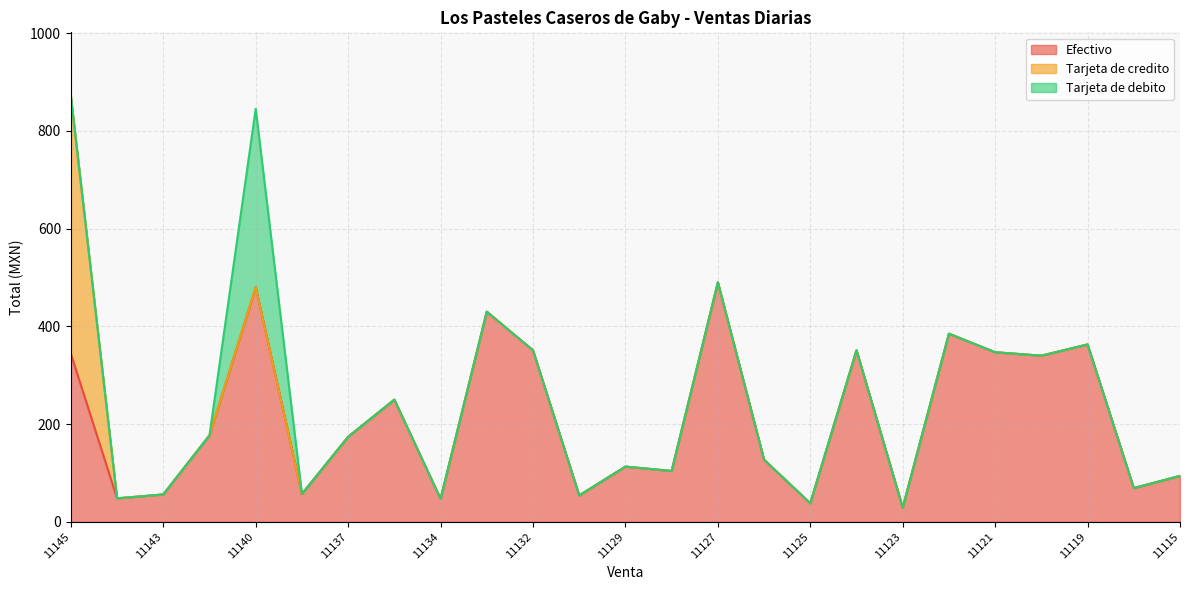

Reading right to left, transcribe all the data shown in this chart.

Efectivo: 11115=94	11118=69	11119=363	11120=340	11121=347	11122=385	11123=29	11124=351	11125=38	11126=127	11127=490	11128=104	11129=113	11130=54	11132=351	11133=430	11134=47	11135=250	11137=174	11139=57	11140=480	11141=177	11143=56	11144=48	11145=344
Tarjeta de credito: 11115=0	11118=0	11119=0	11120=0	11121=0	11122=0	11123=0	11124=0	11125=0	11126=0	11127=0	11128=0	11129=0	11130=0	11132=0	11133=0	11134=0	11135=0	11137=0	11139=0	11140=0	11141=0	11143=0	11144=0	11145=527
Tarjeta de debito: 11115=0	11118=0	11119=0	11120=0	11121=0	11122=0	11123=0	11124=0	11125=0	11126=0	11127=0	11128=0	11129=0	11130=0	11132=0	11133=0	11134=0	11135=0	11137=0	11139=0	11140=365	11141=0	11143=0	11144=0	11145=0